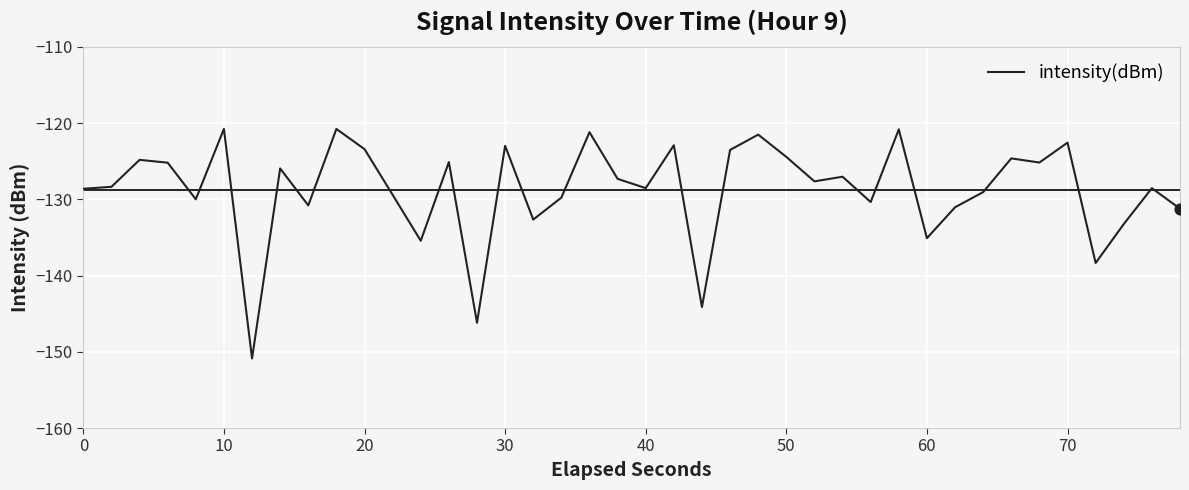

What is the difference between the maximum and minimum values?

30.1